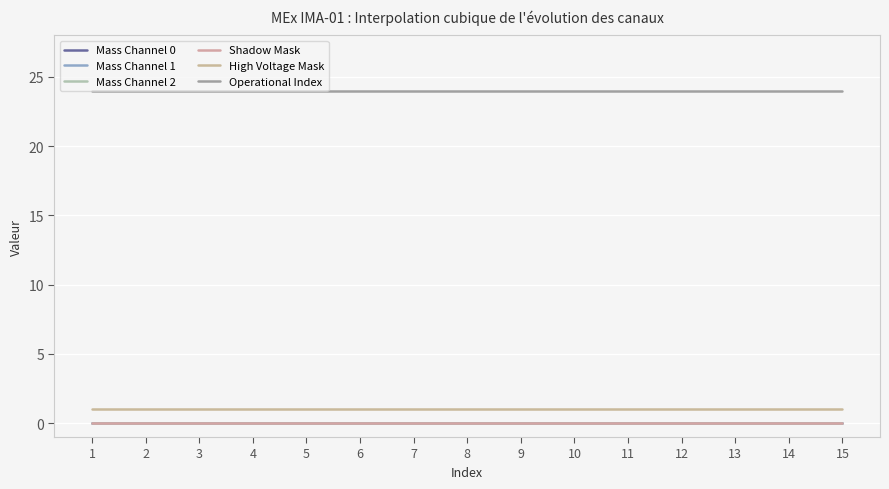

How many lines are shown in the chart?

6